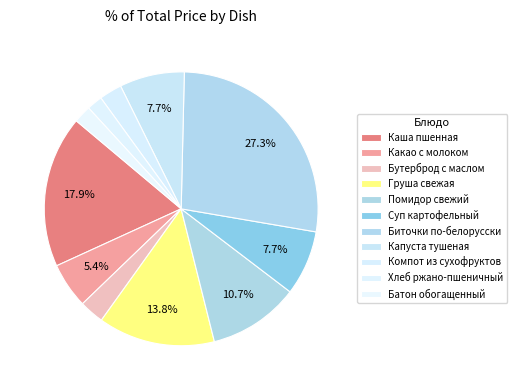

Count the number of slices in the pie.

11